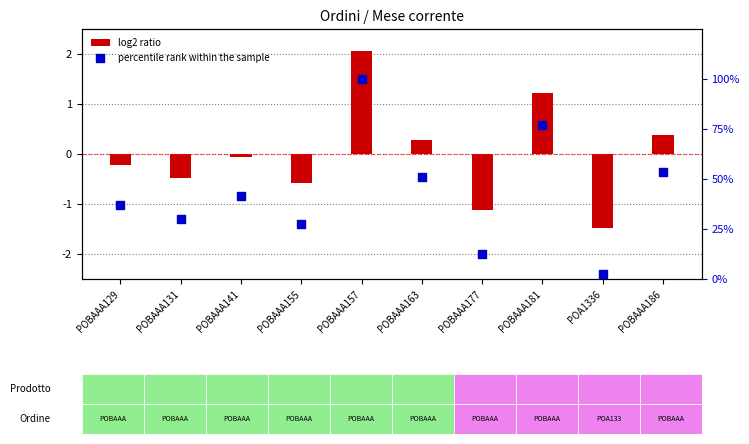

What is the total value across all series at POA1336?

1.1